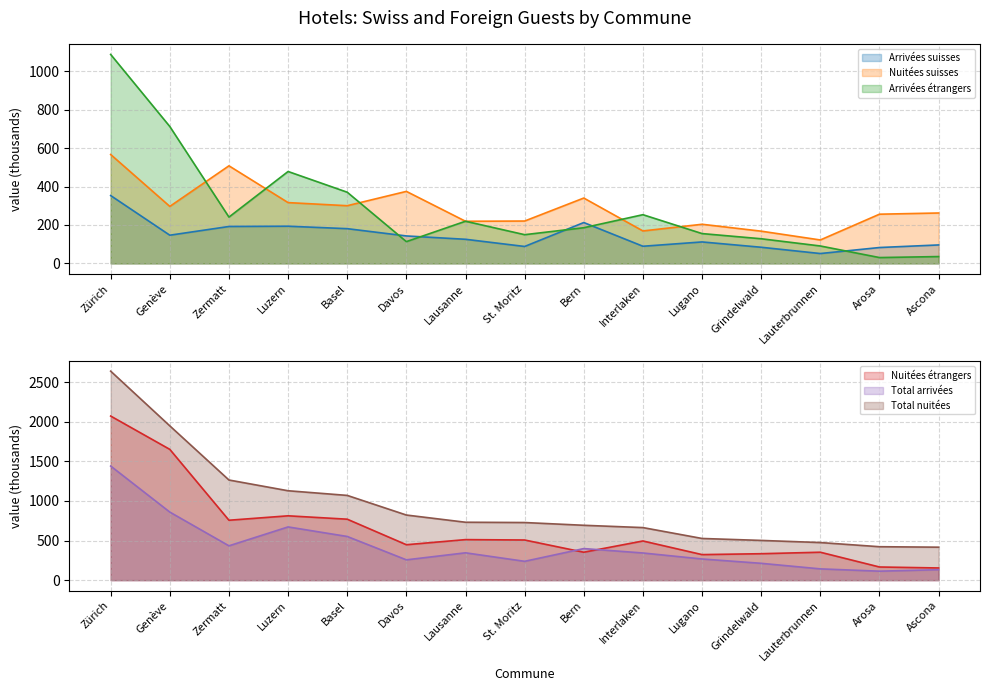

Is it true that Nuitées suisses equals 113.1 at Ascona?

False